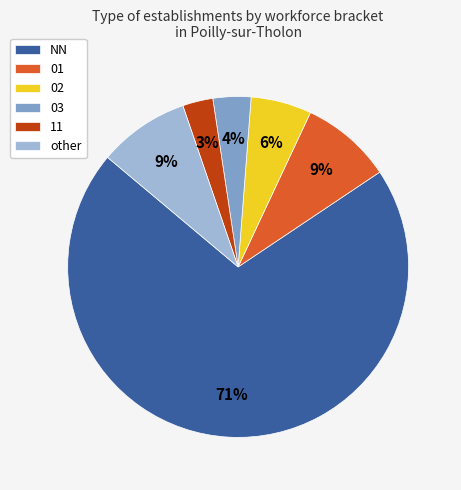

True or false: NN accounts for 71% of the total.

True